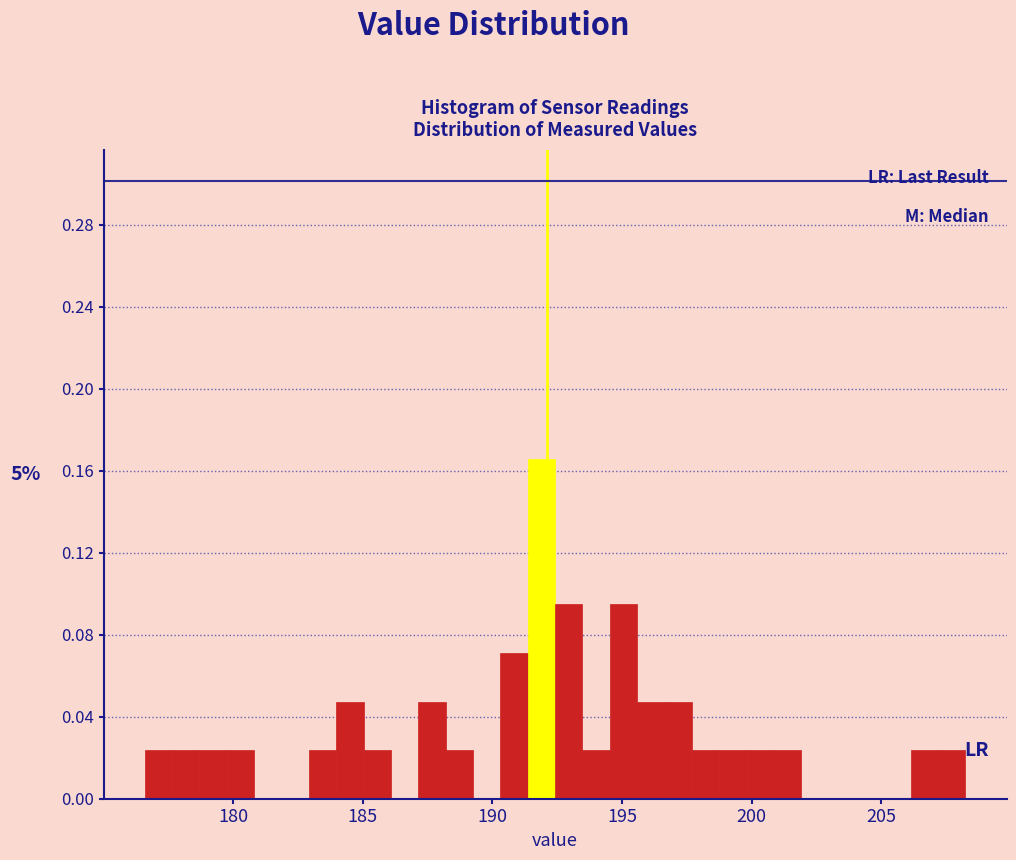

Around what value on the x-axis is the tallest bar? Give the approximate position of its centre, as read against the axis.

192.0